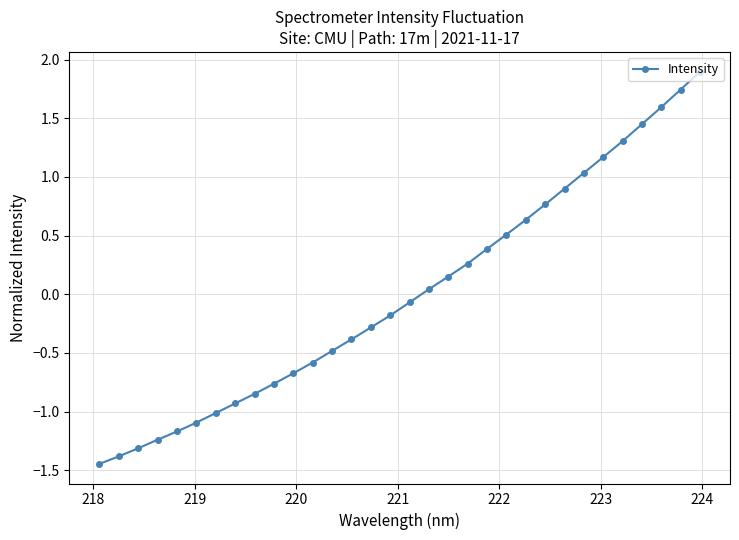

What is the value of the 28th point from the left?

1.3